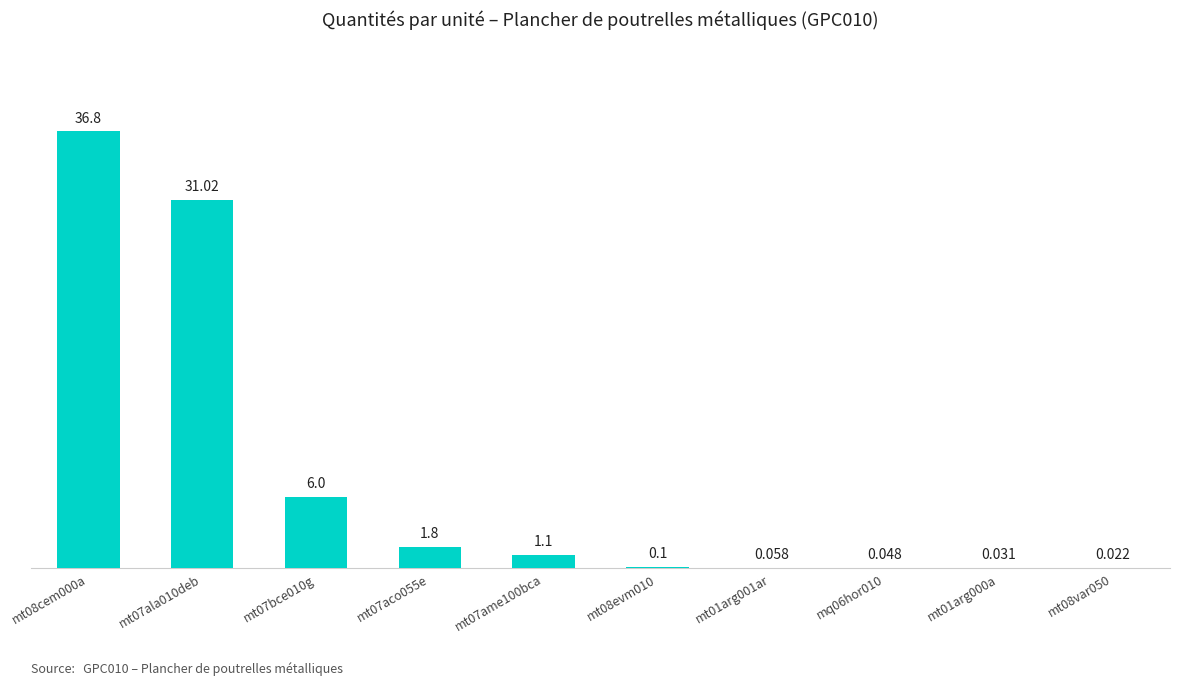

What is the sum of all values?

77.0